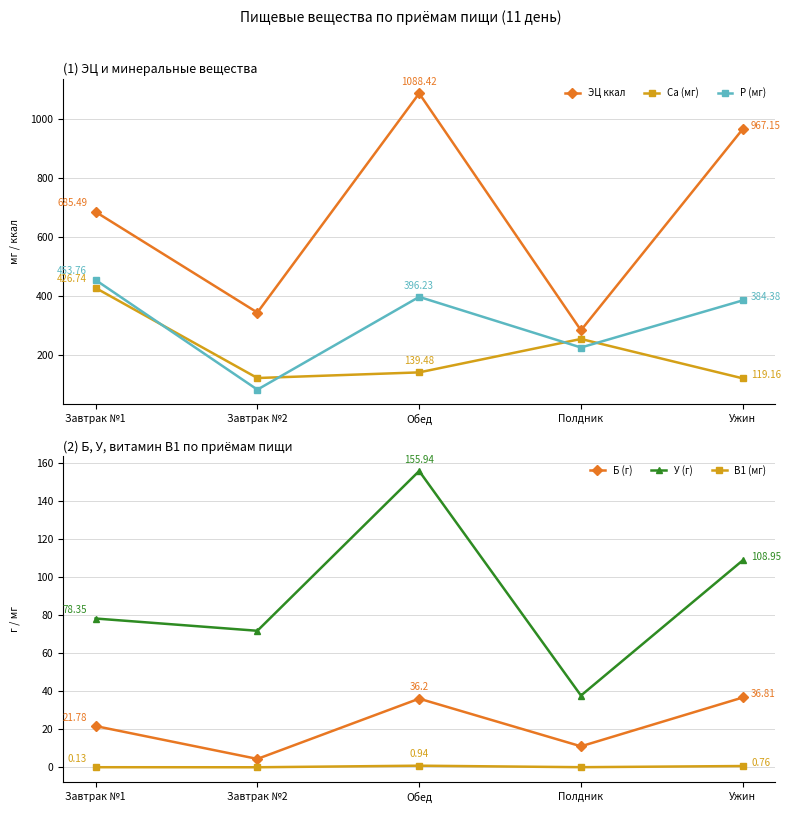

The value of Р (мг) at Обед is 396.2. True or false?

True